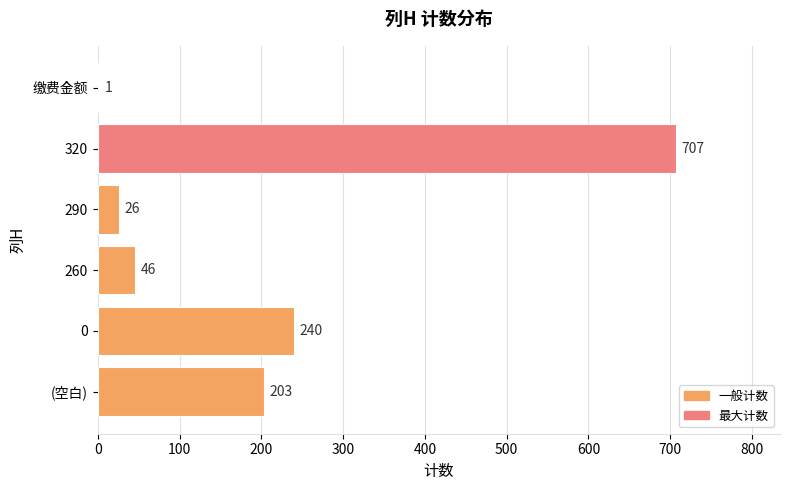

What is the sum of all values?

1223